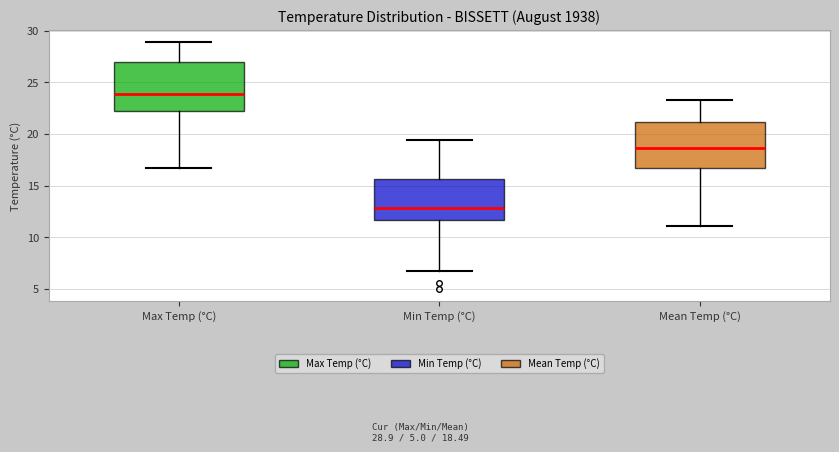

Where is the upper edge of the box for Min Temp (°C) on the y-axis? The values are not printed on the chart, so give them approximately, as read against the axis.

15.5